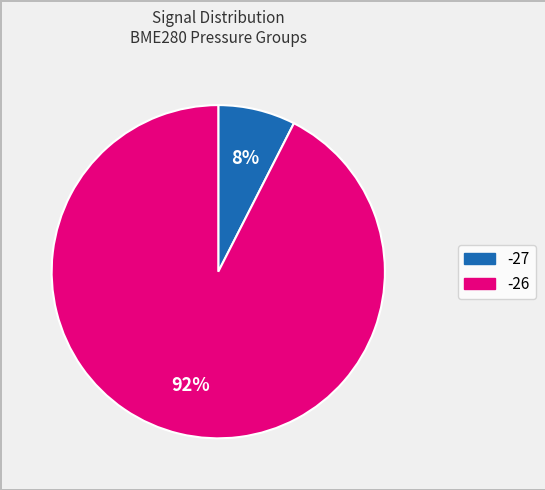

What is the largest slice in the pie chart?

-26